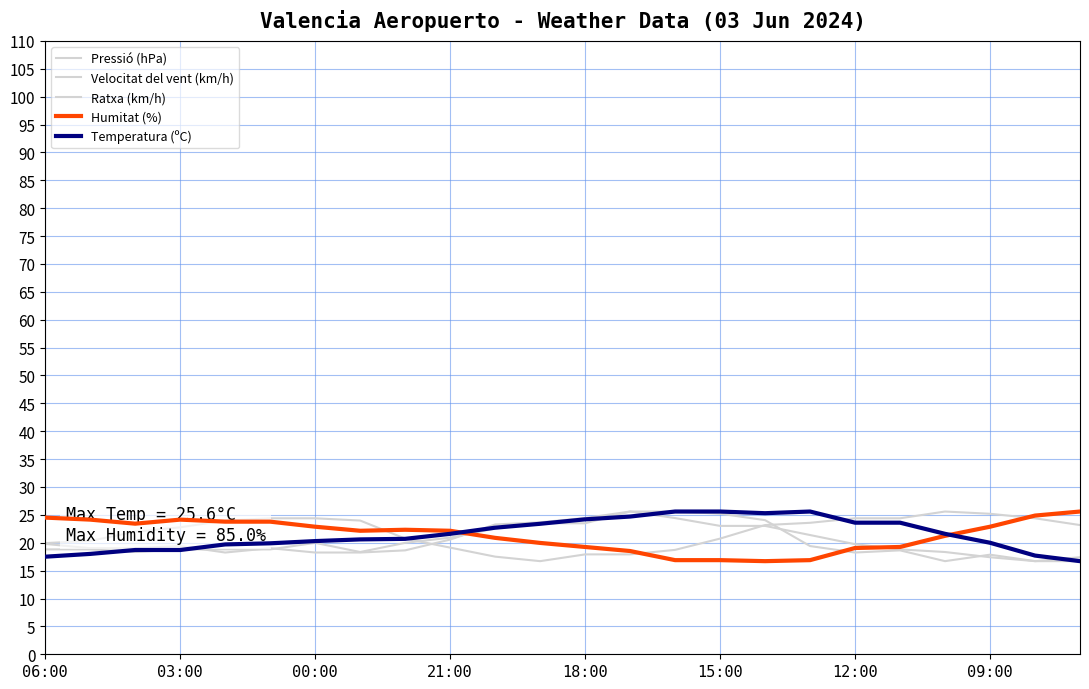

Where is the first local maximum for Pressió (hPa)?

20